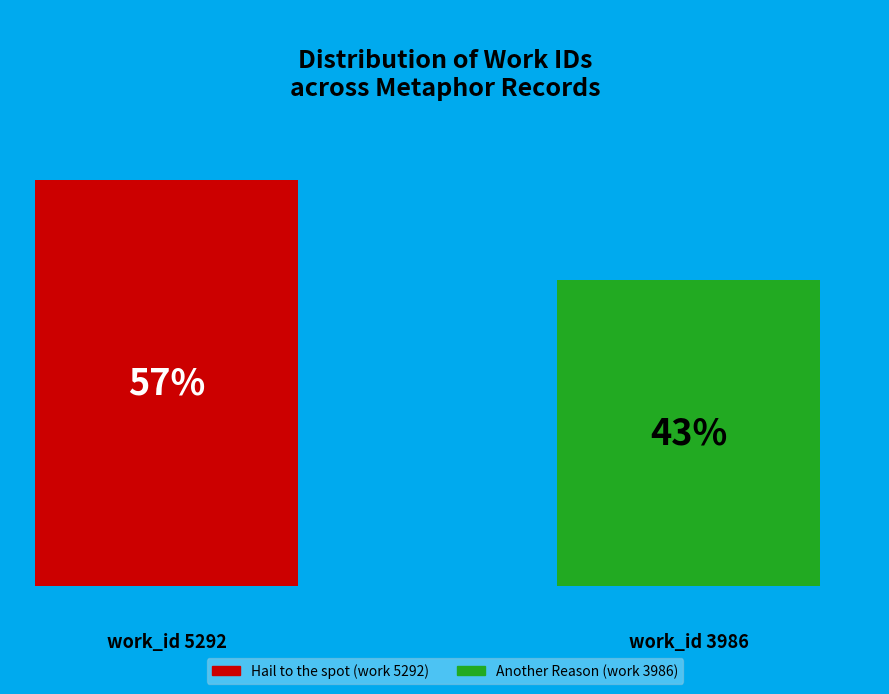

Rank the categories by value from lowest to highest.

Another Reason (work 3986), Hail to the spot (work 5292)